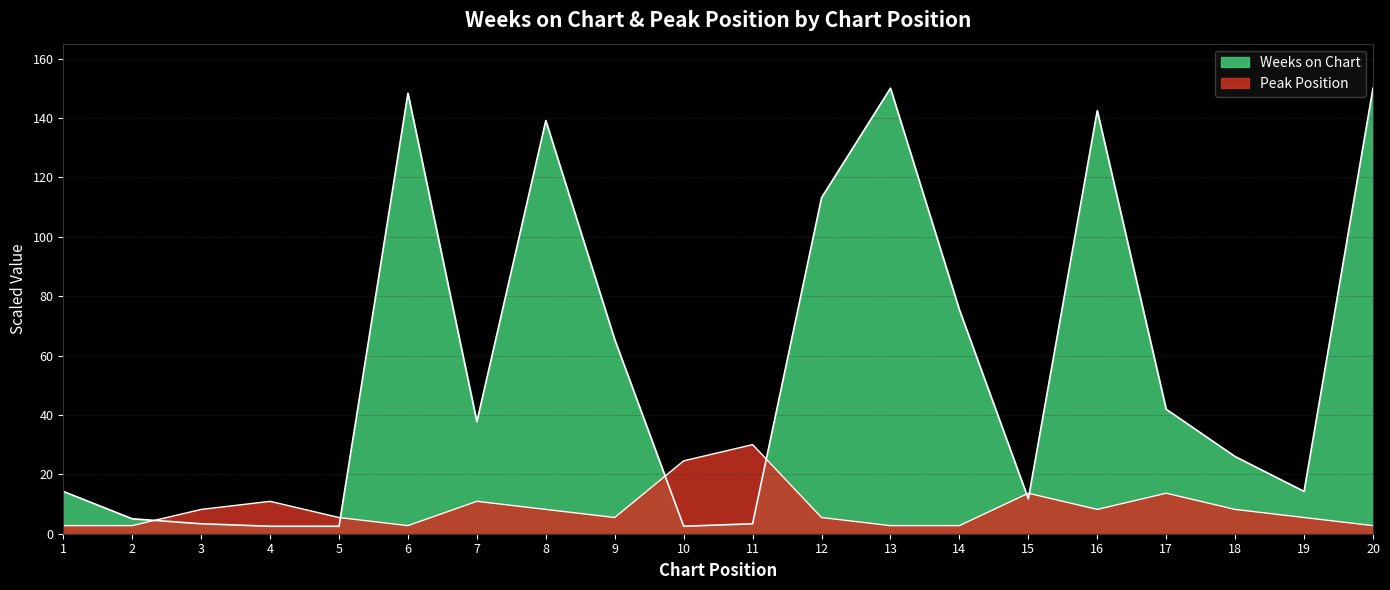

Which series has the largest total across all categories?

Weeks on Chart